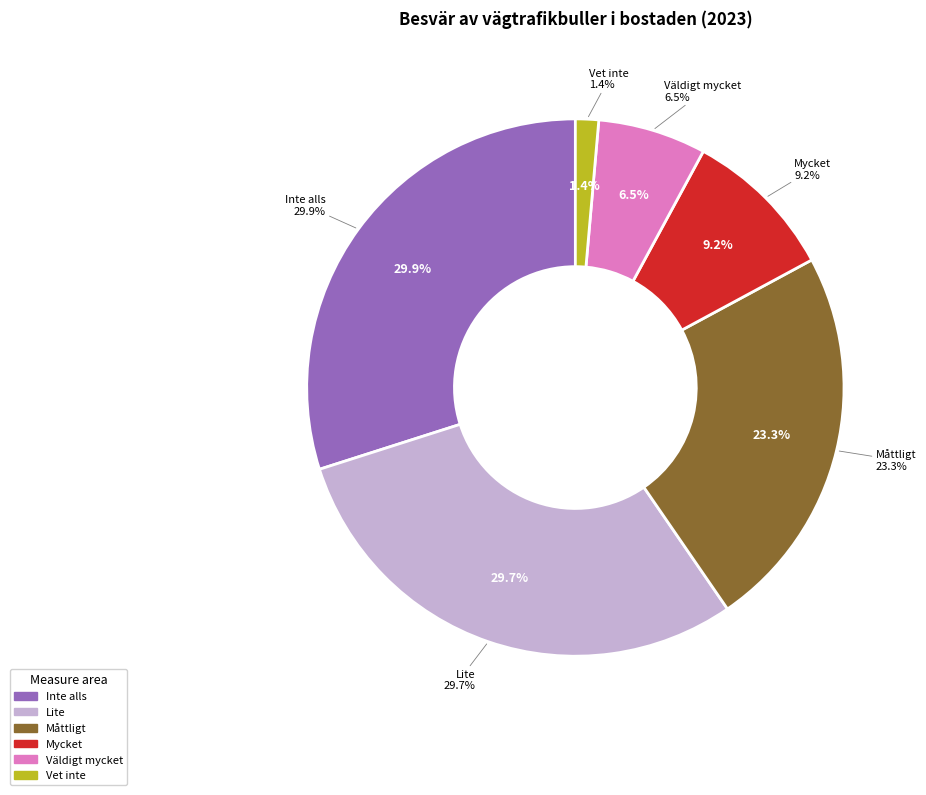

What percentage is the Vet inte slice, to the nearest percent?

1%